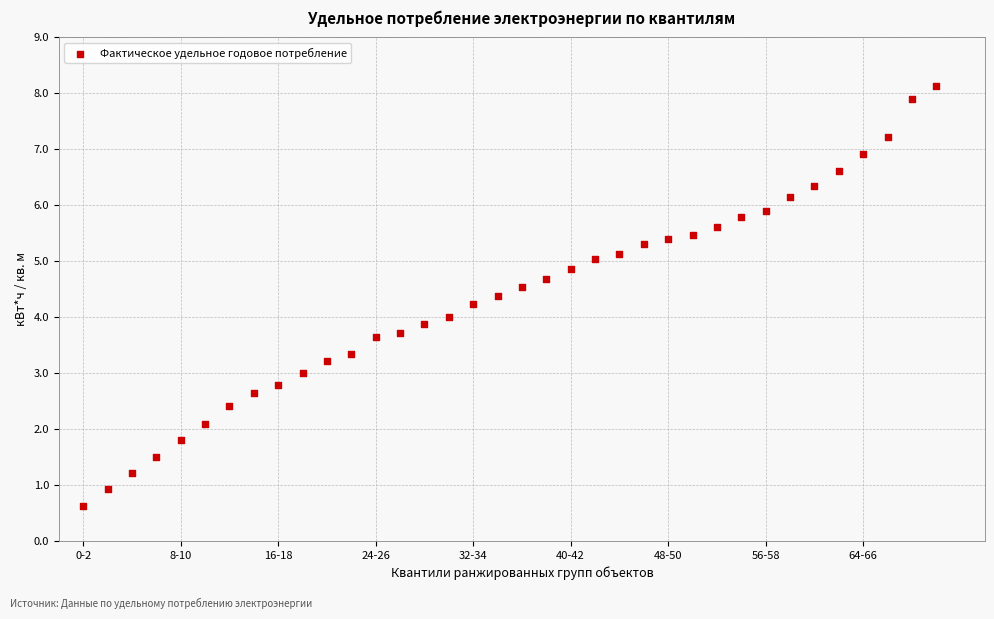

What is the range of X values (max minus min)?

70.0